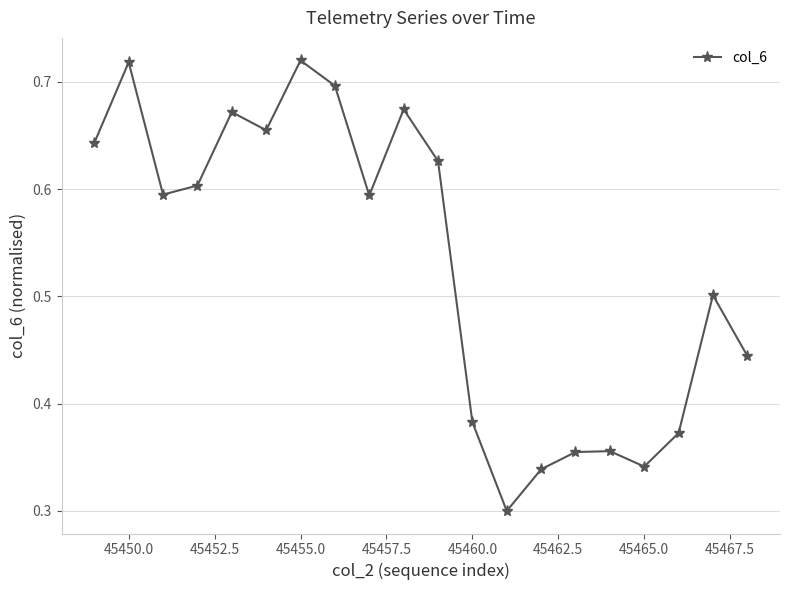

How many values are between 0 and 1?

20